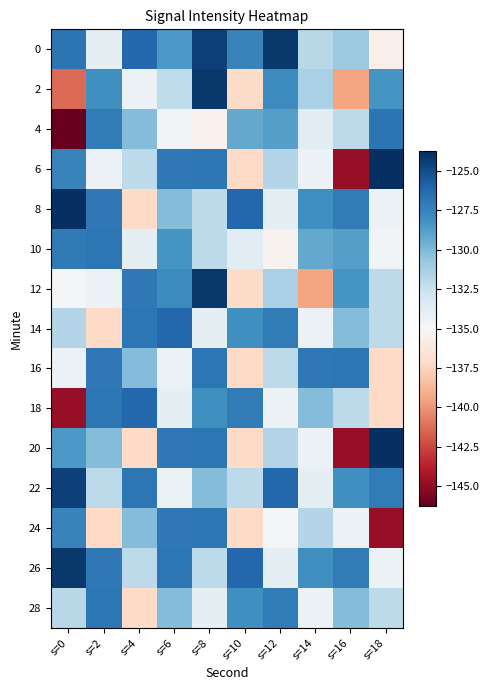

How many categories are shown in the chart?

10